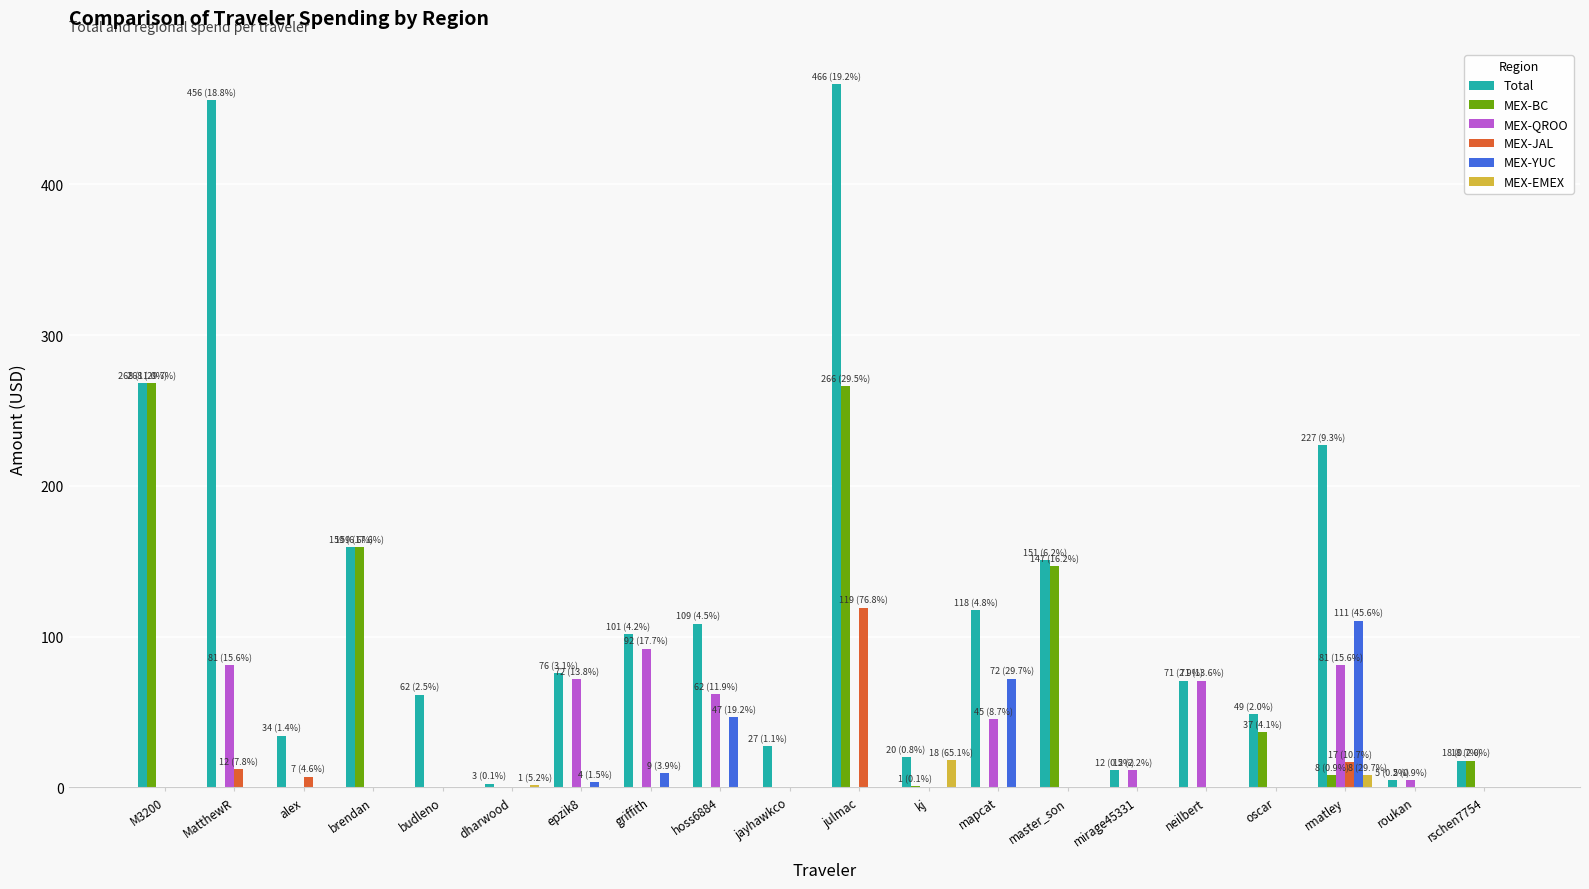

At which category is the sum across all series the highest?

julmac